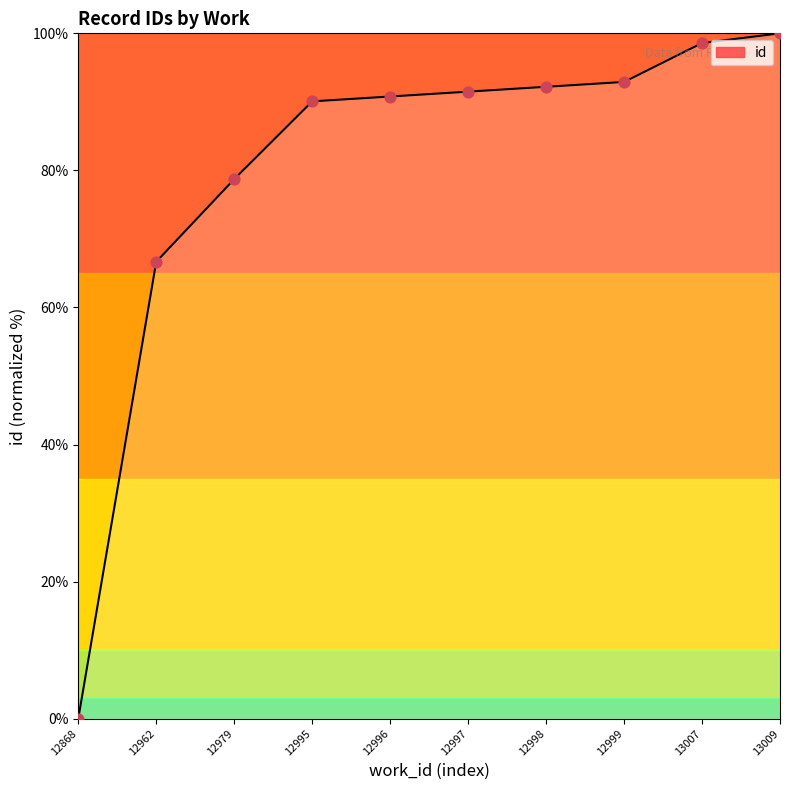

Which has a higher value, 13009 or 12999?

13009